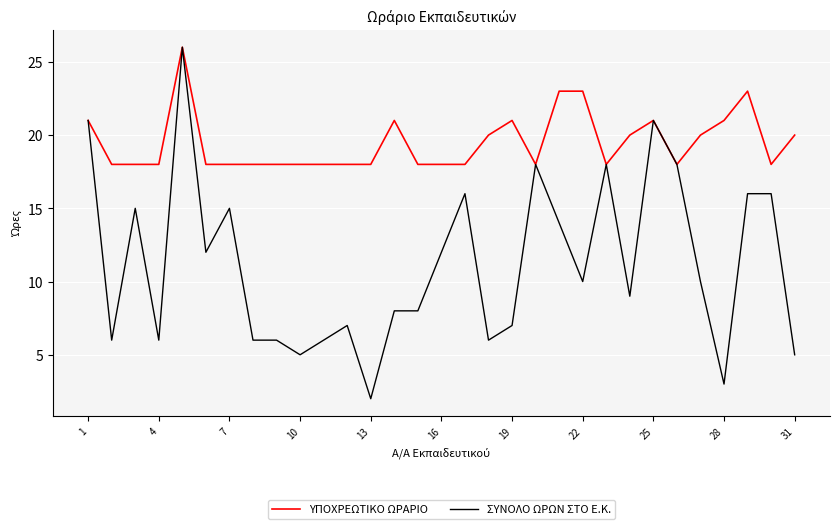

What is the maximum value shown in the chart?

26